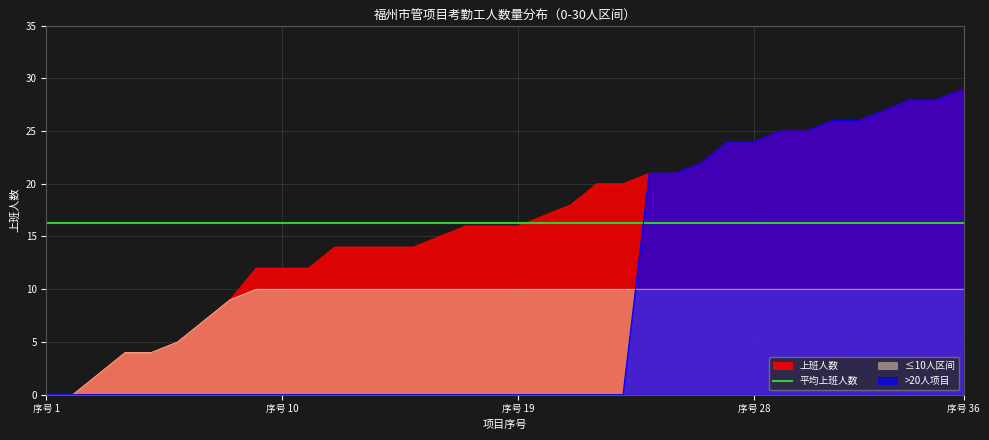

The chart shows a value of 27 at 33. True or false?

True